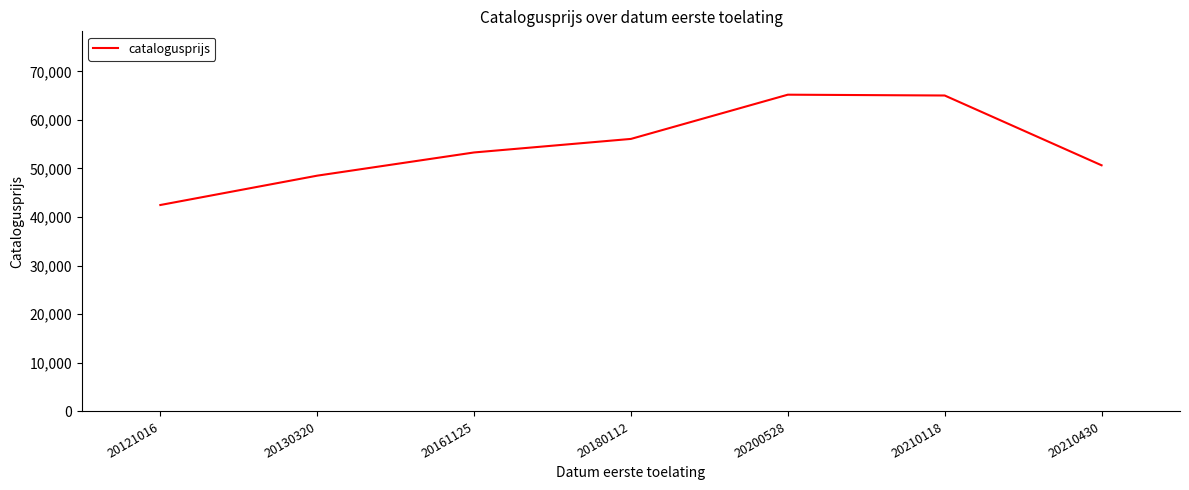

Is this an area chart (filled region under the line)?

No